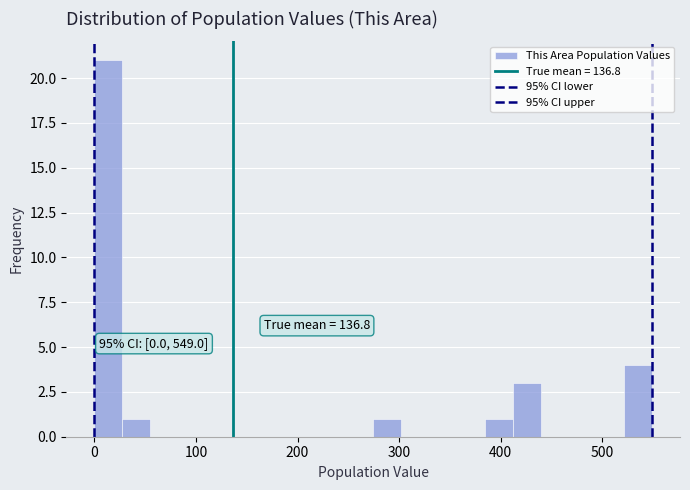

Around what value on the x-axis is the tallest bar? Give the approximate position of its centre, as read against the axis.

10